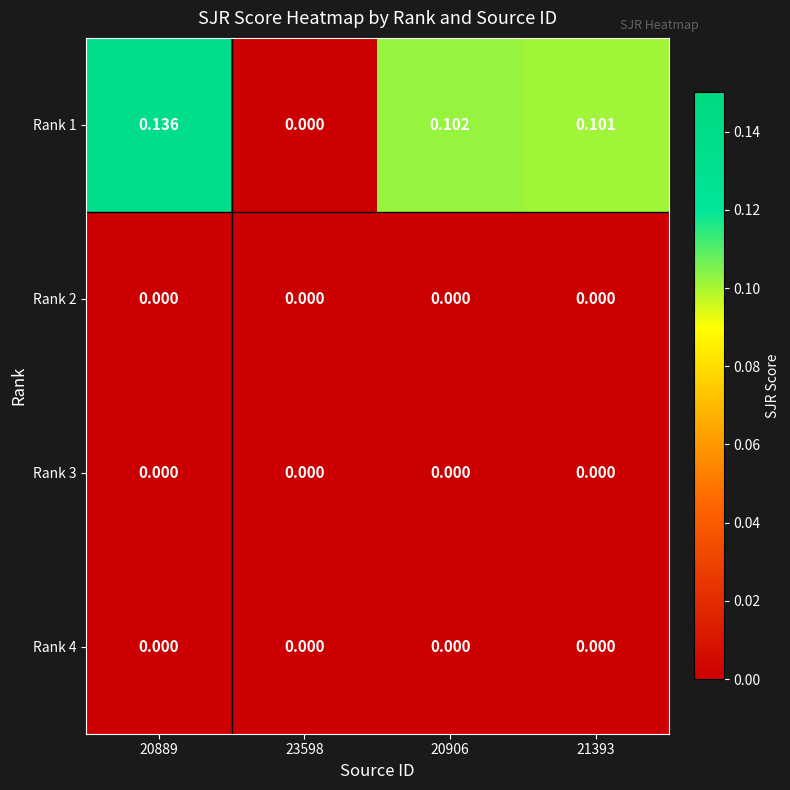

Is the value of Rank 1 at 20889 greater than the value of Rank 3 at 21393?

Yes